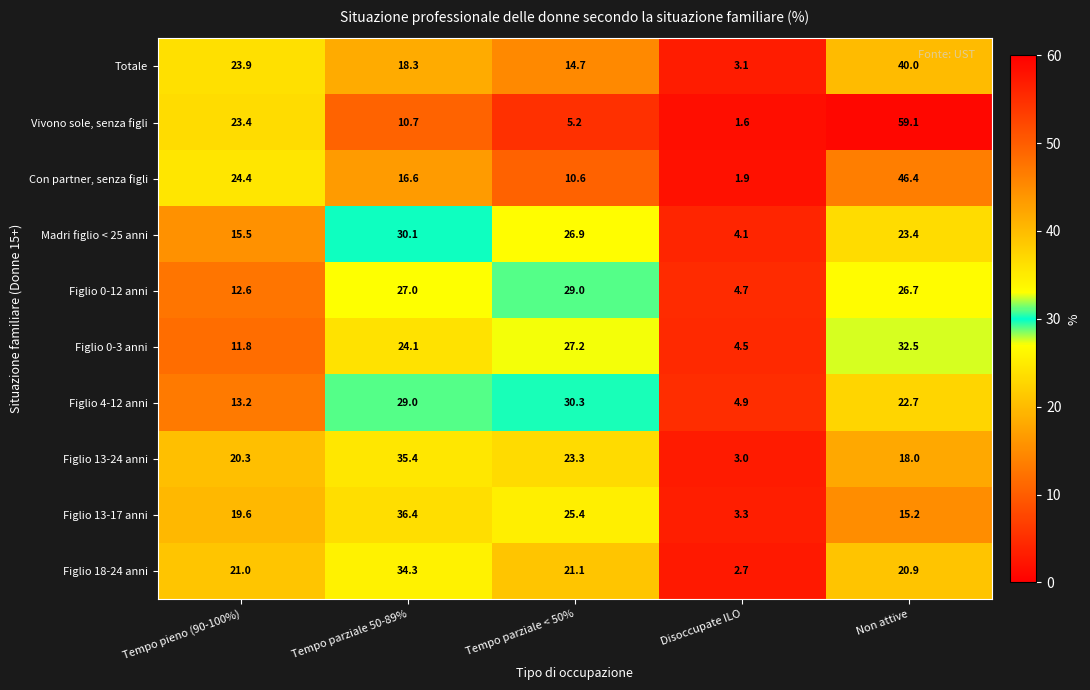

List the series in order of their peak value, lowest first.

Figlio 0-12 anni, Madri figlio < 25 anni, Figlio 4-12 anni, Figlio 0-3 anni, Figlio 18-24 anni, Figlio 13-24 anni, Figlio 13-17 anni, Totale, Con partner, senza figli, Vivono sole, senza figli